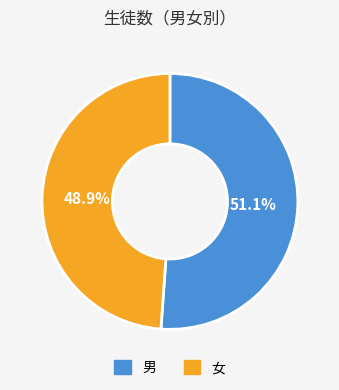

Which category has the smallest portion of the pie?

女